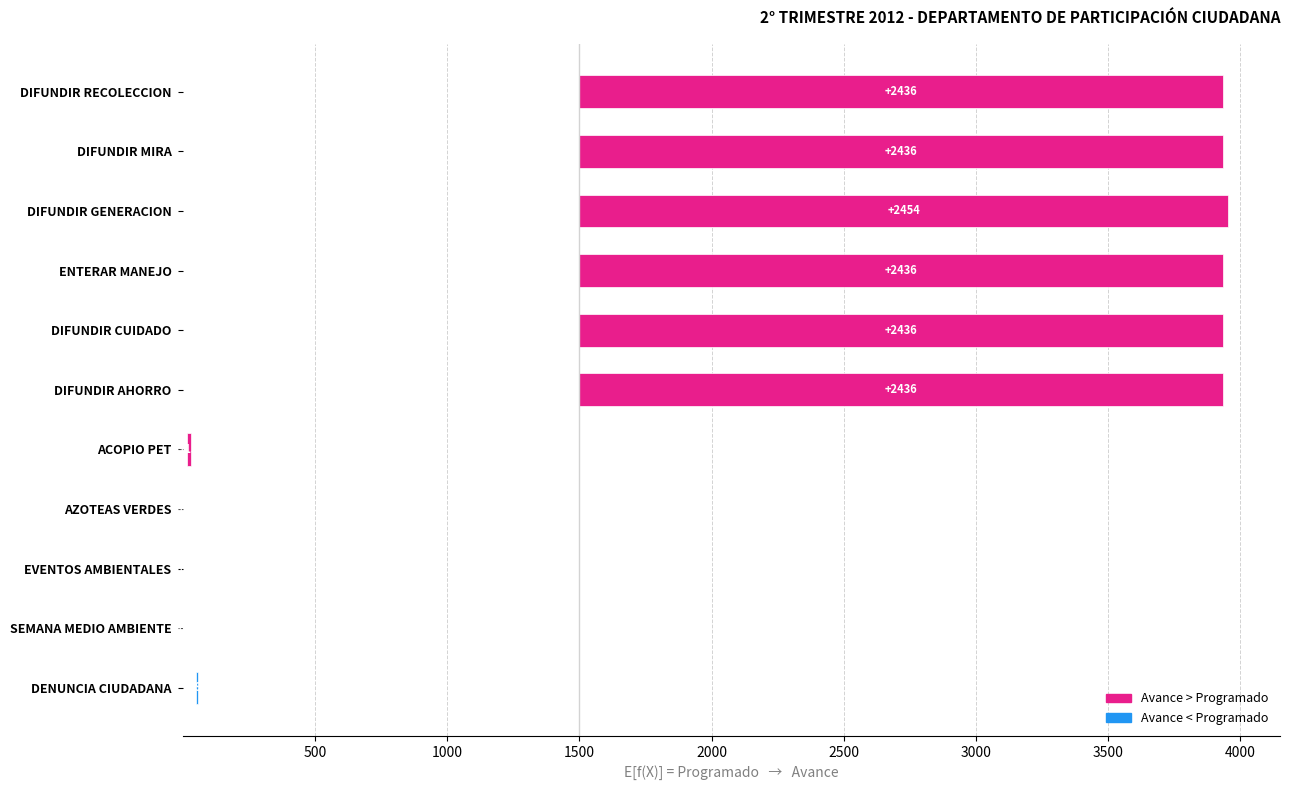

What is the value of the 3rd bar from the left?

2454